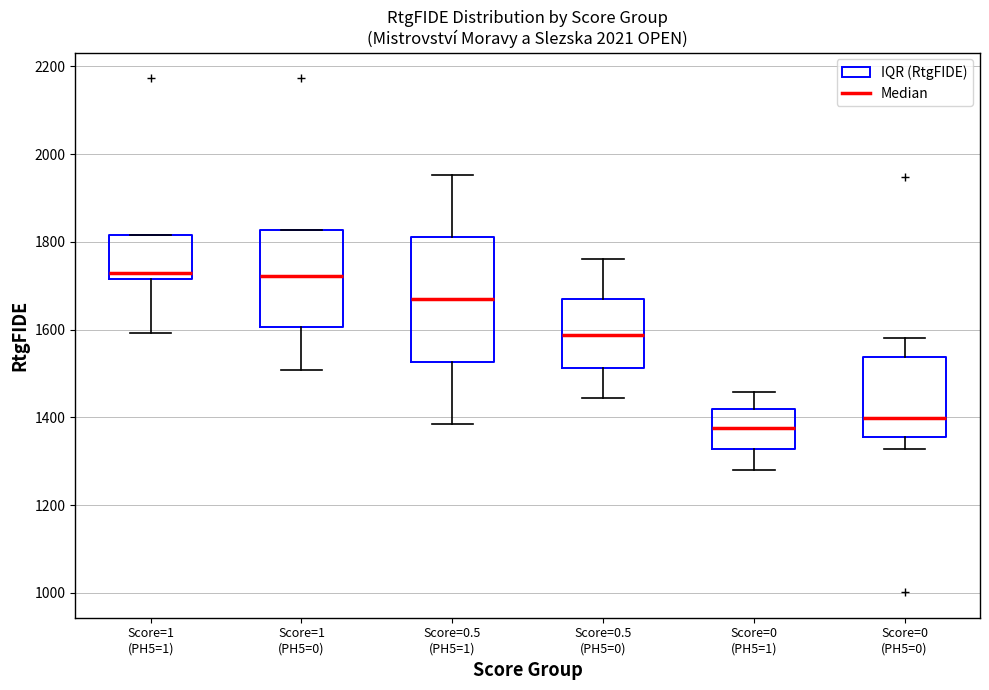

Where does the lower whisker of the box for Score=0.5 (PH5=1) end on the y-axis? The values are not printed on the chart, so give them approximately, as read against the axis.

1380